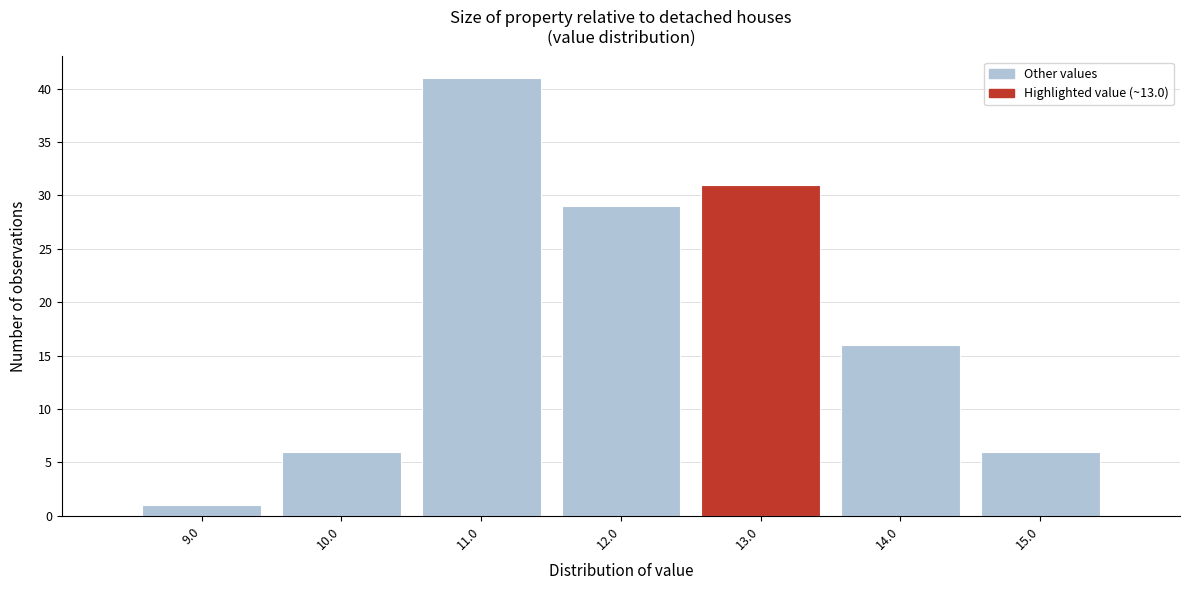

Reading left to right, transcribe this chart: for each bar, give the range it covers on the x-axis and its height. The values are not printed on the chart, so give them approximately, as read against the axis.

8.5 to 9.5: 1
9.5 to 10.5: 6
10.5 to 11.5: 41
11.5 to 12.5: 29
12.5 to 13.5: 31
13.5 to 14.5: 16
14.5 to 15.5: 6